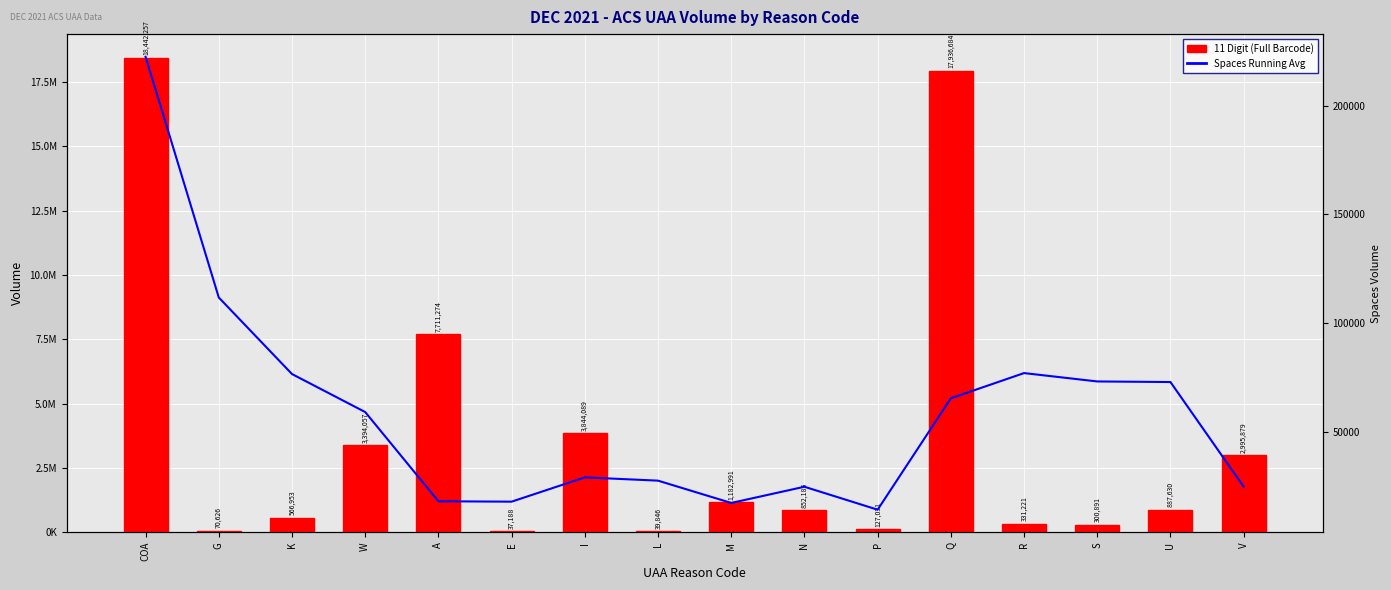

The 11 Digit (Full Barcode) series shows 566953.0 at K. True or false?

True